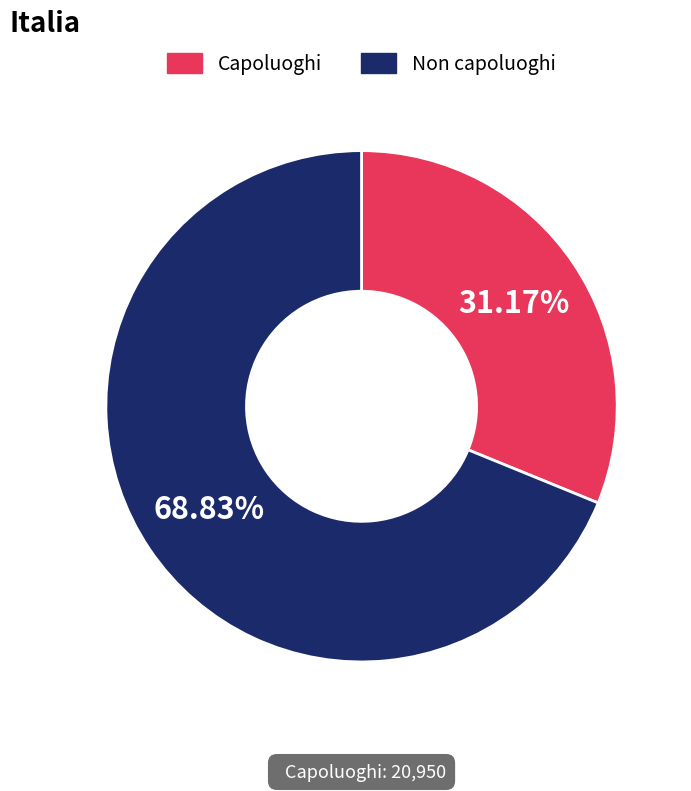

Is there a majority slice in this chart?

Yes